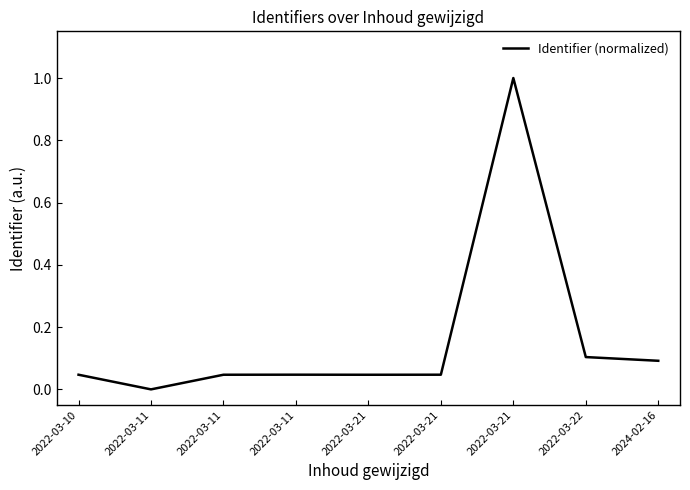

Reading left to right, transcribe all the data shown in this chart.

2022-03-10=0.0	2022-03-11=0.0	2022-03-11=0.0	2022-03-11=0.0	2022-03-21=0.0	2022-03-21=0.0	2022-03-21=1.0	2022-03-22=0.1	2024-02-16=0.1